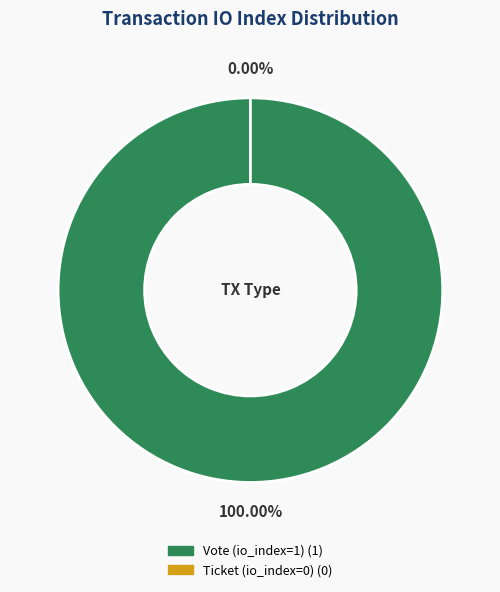

What percentage is the Vote (io_index=1) slice, to the nearest percent?

100%